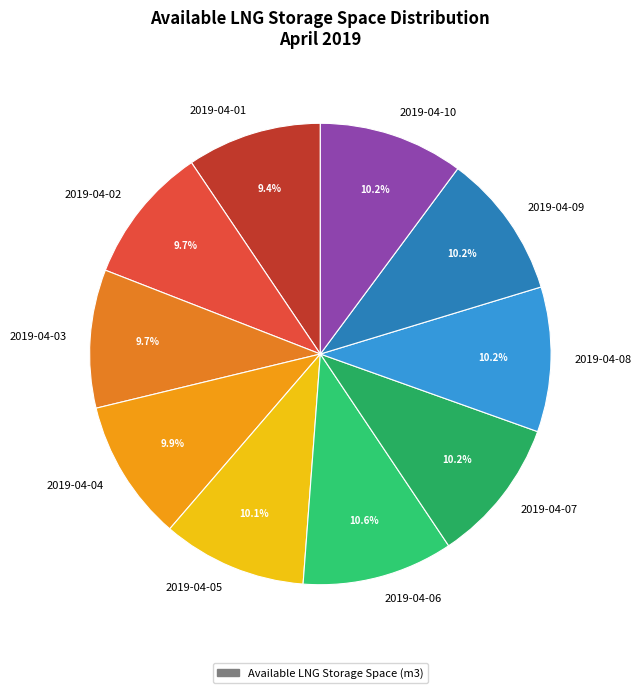

To the nearest percent, what is the difference between the largest and smallest slice percentages?

1%